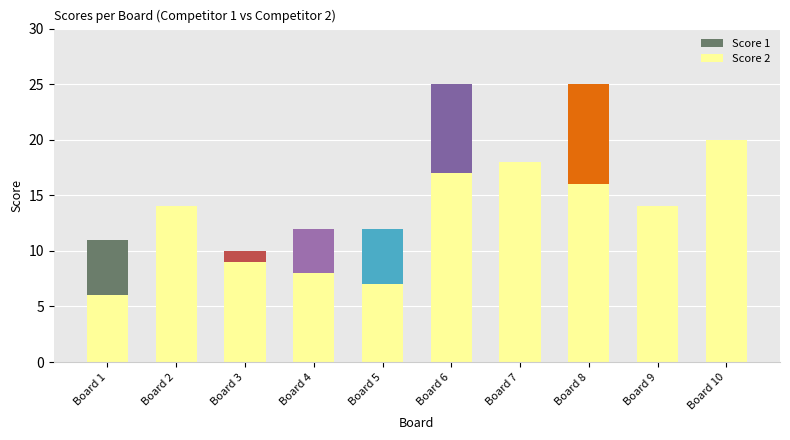

Is it true that Score 1 equals 19 at 4?

False